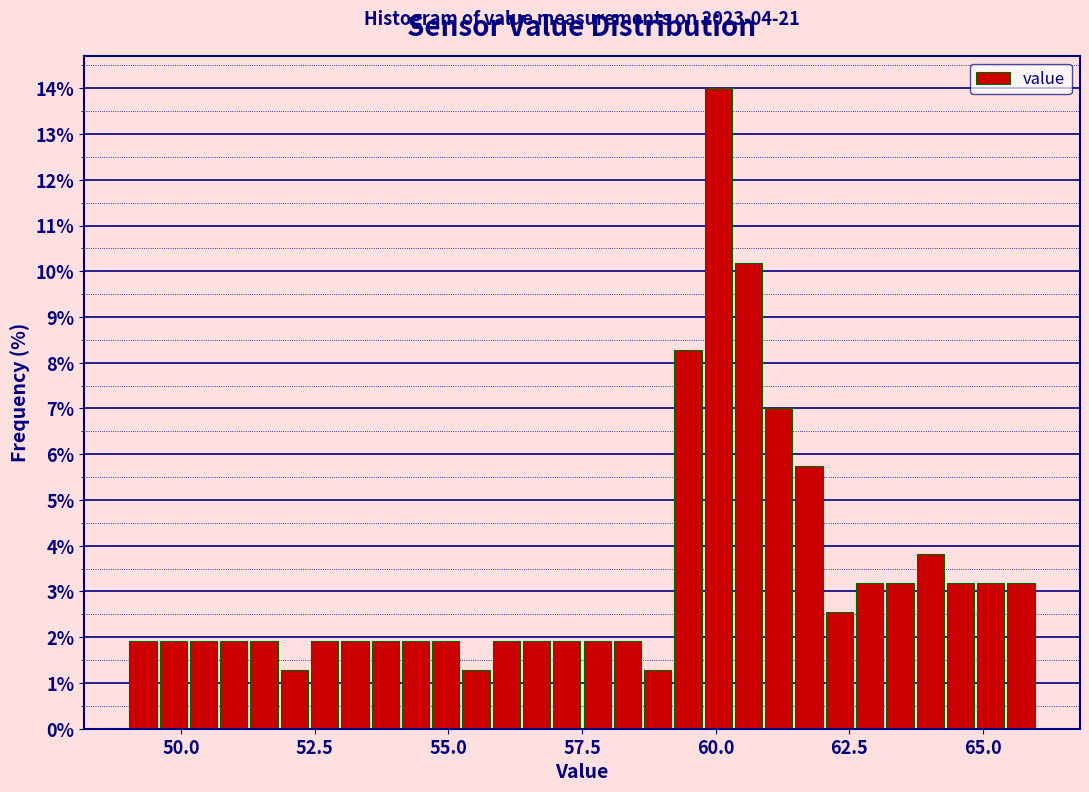

Read against the x-axis, roughly where is the centre of the tallest bar?

60.0